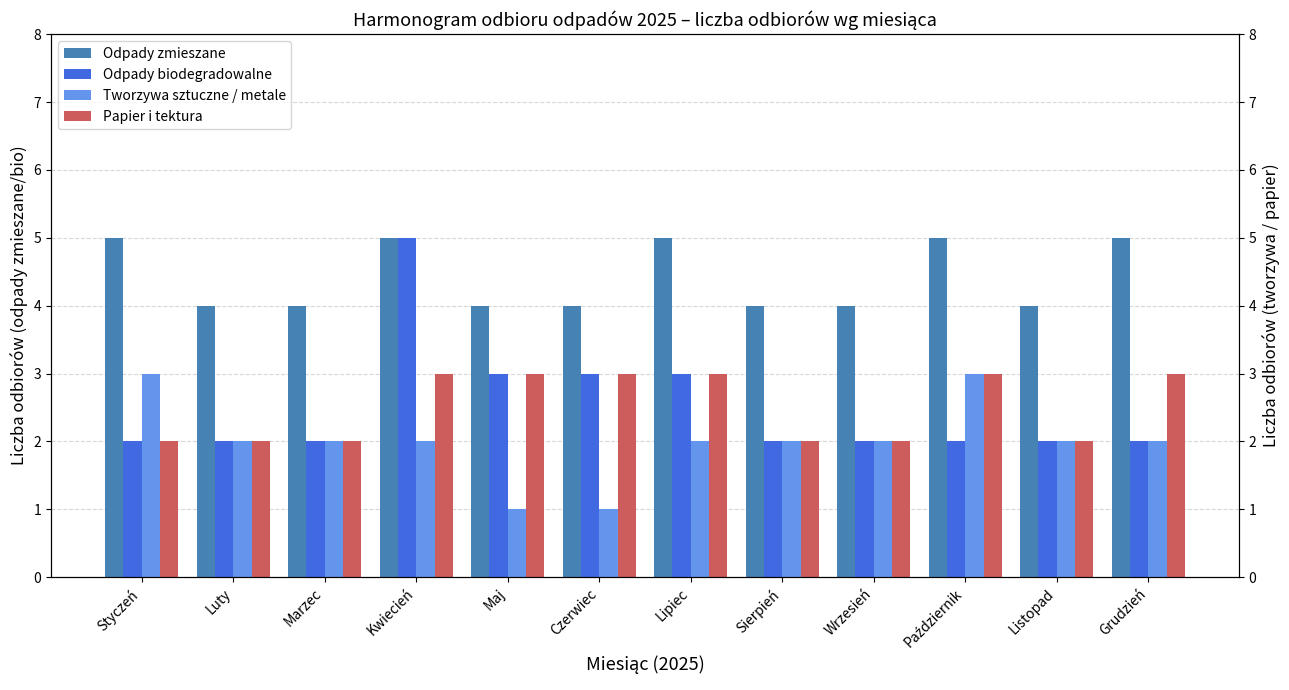

What is the sum of all Tworzywa sztuczne / metale values?

24